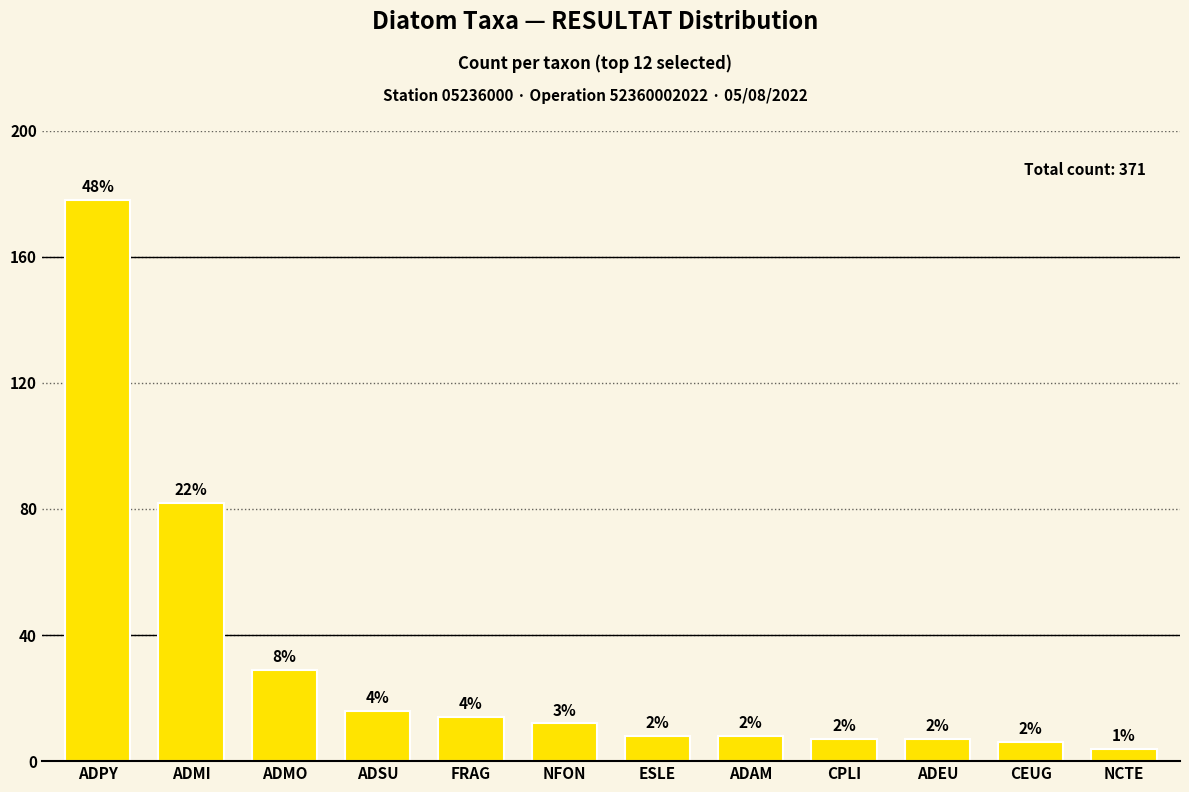

What is the difference between the maximum and minimum values?

174